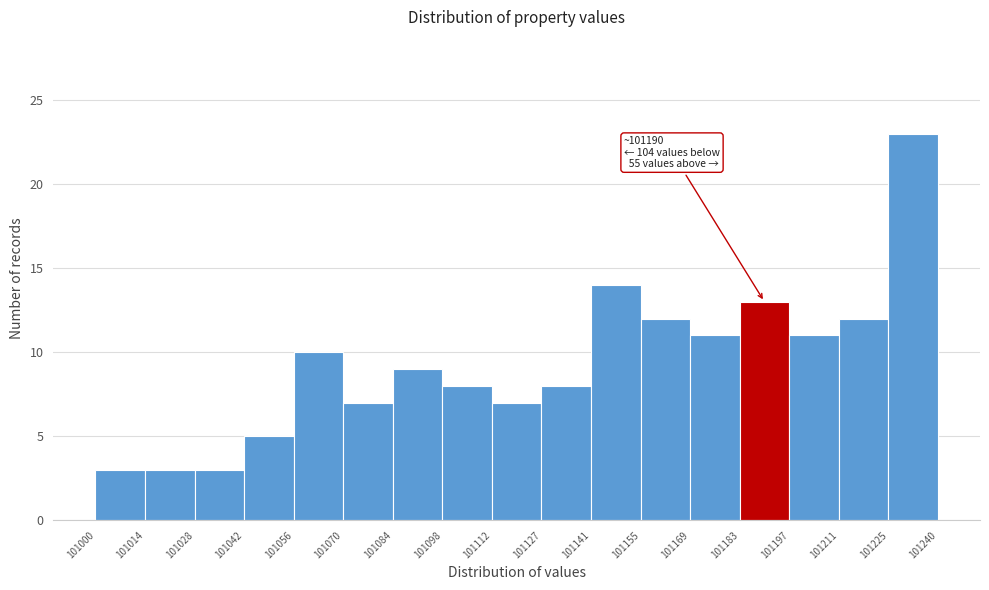

Which range on the x-axis has the tallest bar?

101225 to 101240